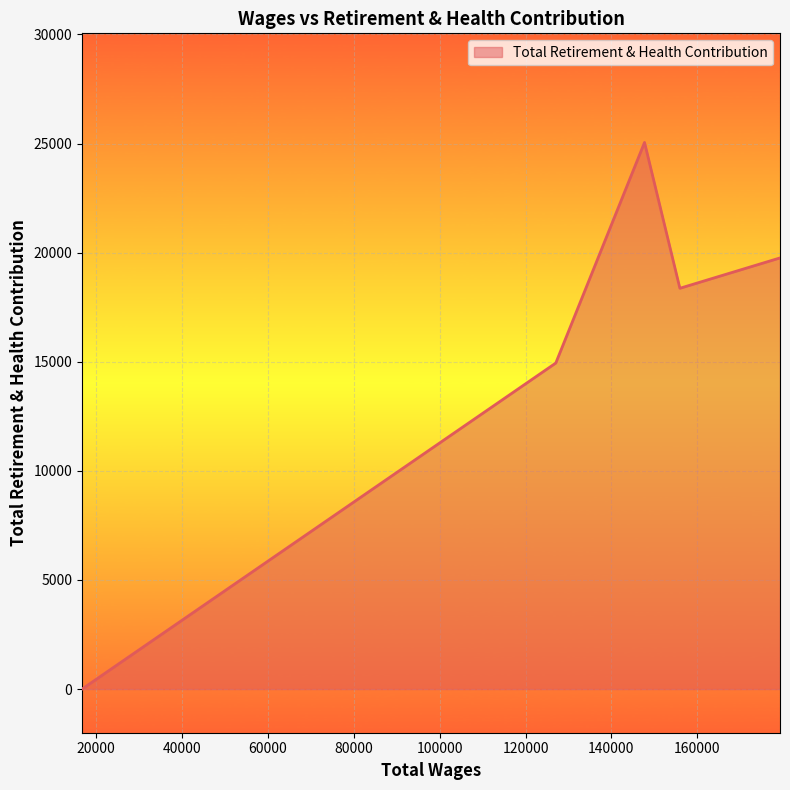

What is the maximum value shown in the chart?

25050